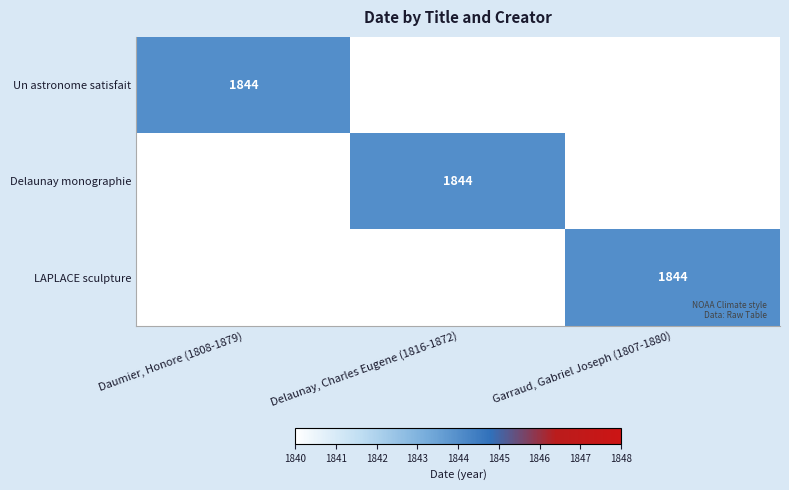

Is it true that LAPLACE sculpture equals 0 at 1?

True